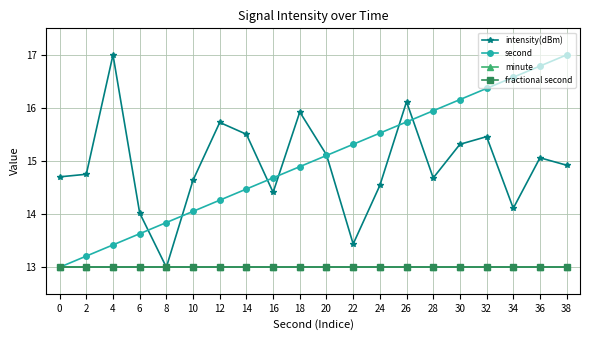

What is the average value of the minute series?

13.0